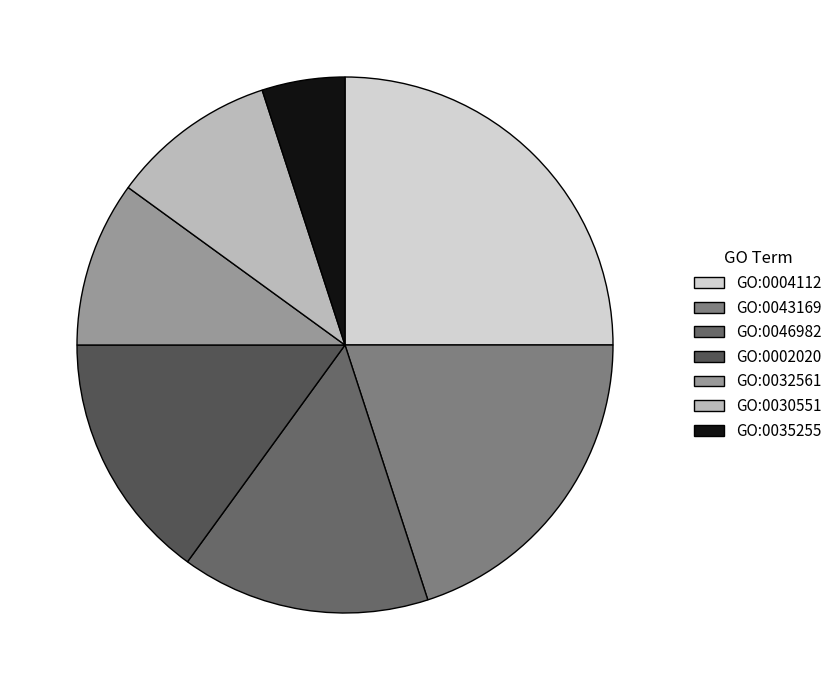

Which category has the smallest portion of the pie?

GO:0035255